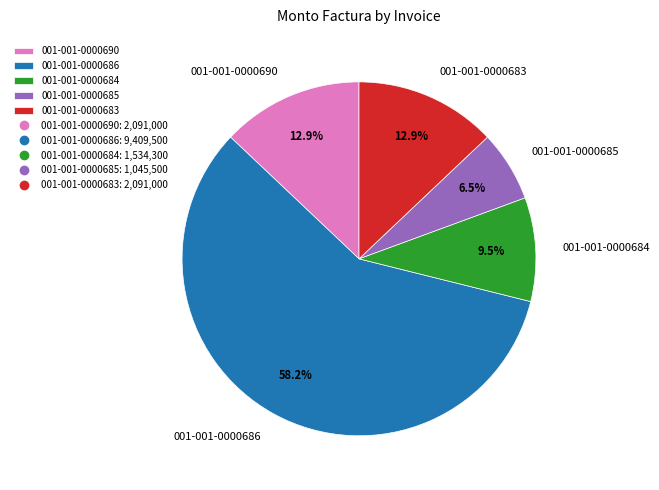

Which category has the biggest portion of the pie?

001-001-0000686